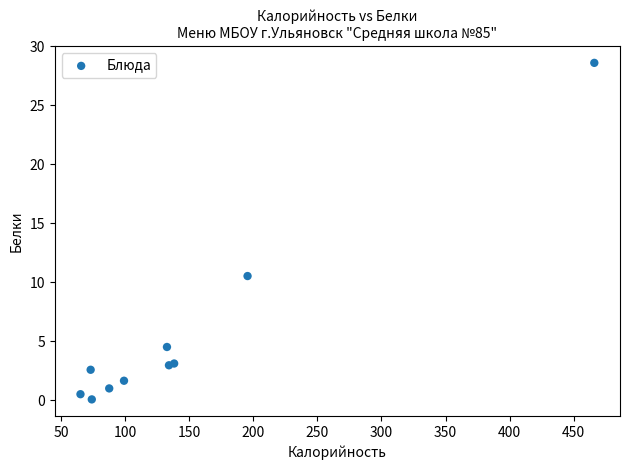

What Y value in the scatter plot is closest to 14?

10.5